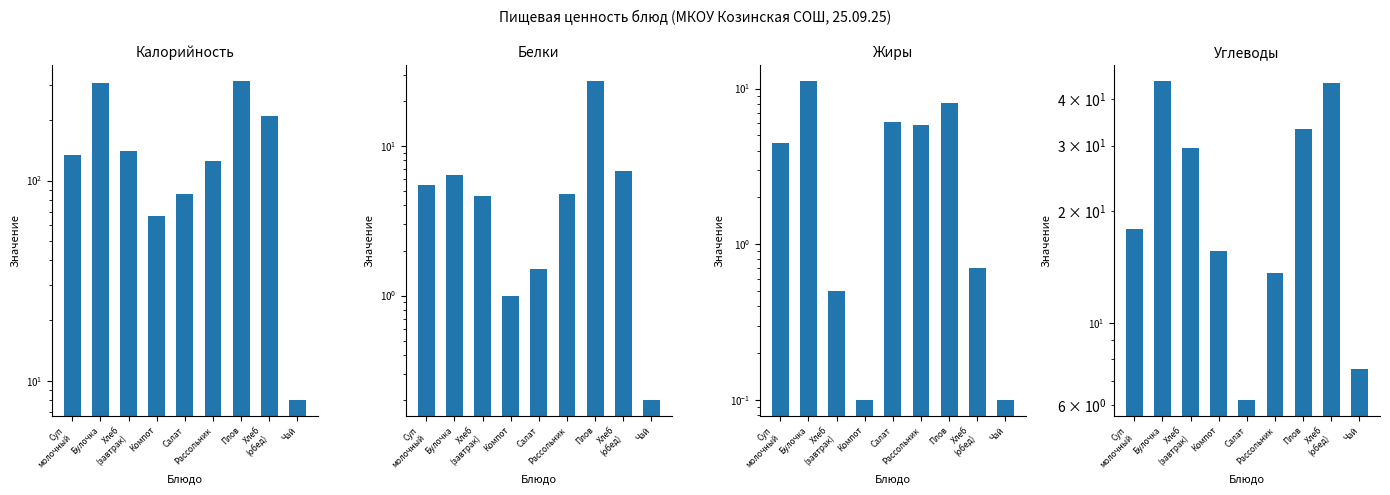

What is the difference between the second highest and second lowest values in the Углеводы series?

36.8